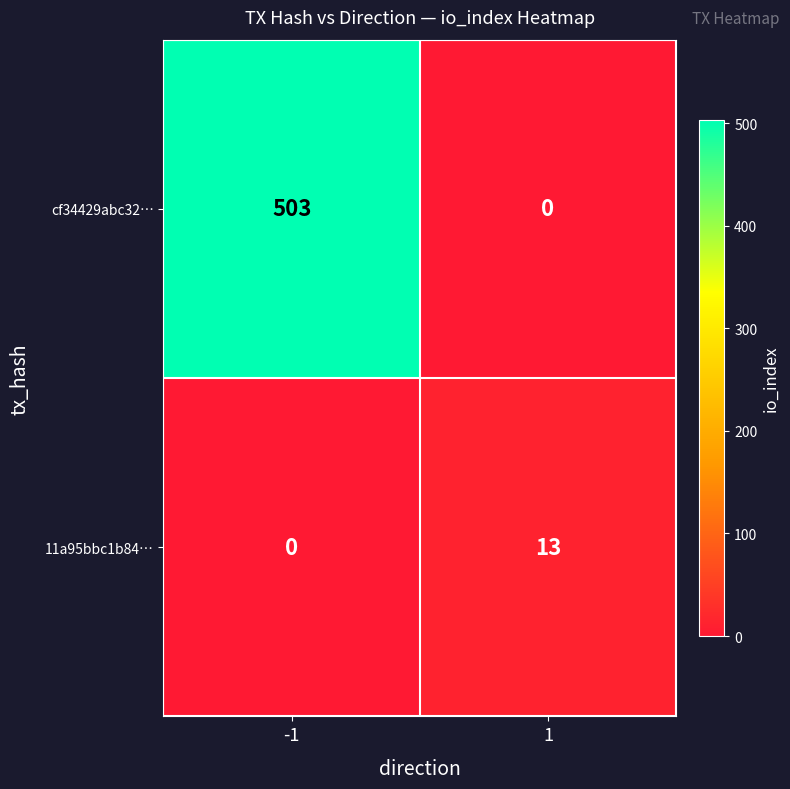

List the series in order of their peak value, highest first.

cf34429abc32…, 11a95bbc1b84…